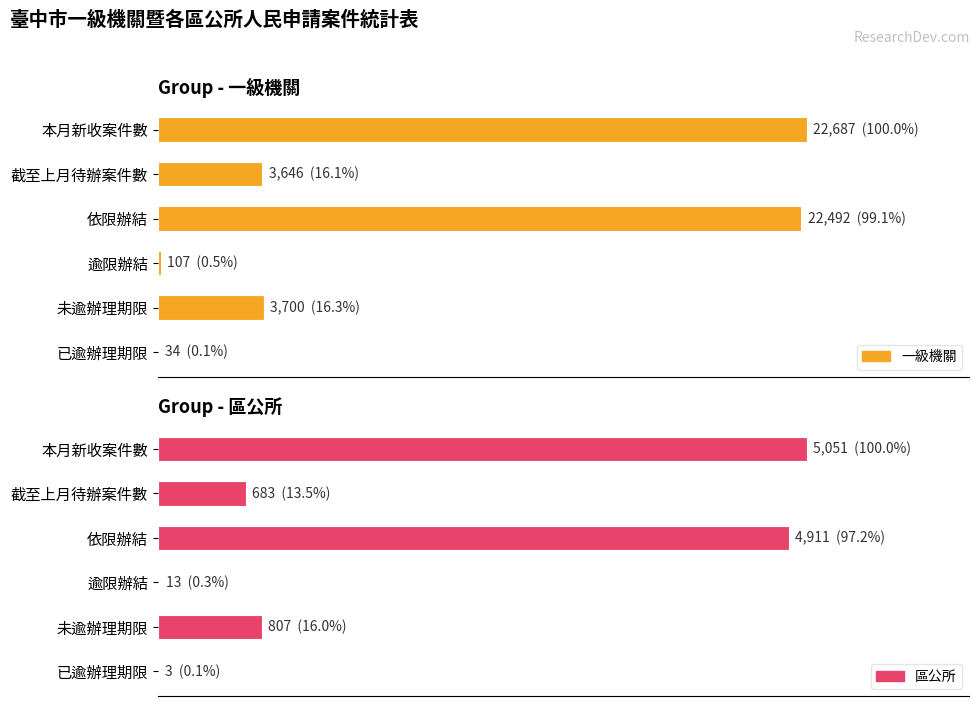

How many groups of bars are there?

6